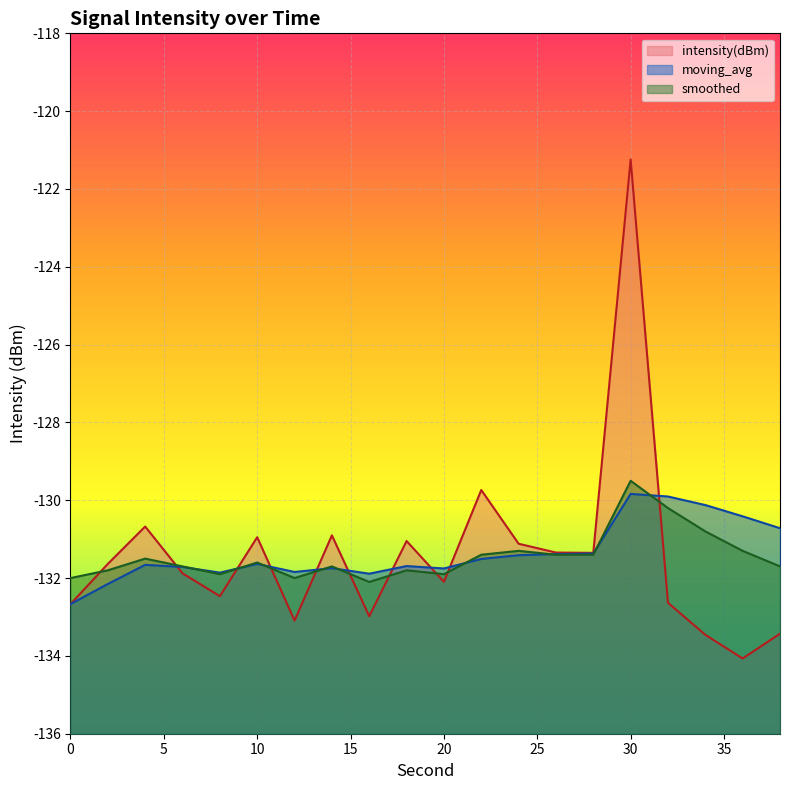

What are all the series names shown in the legend?

intensity(dBm), moving_avg, smoothed